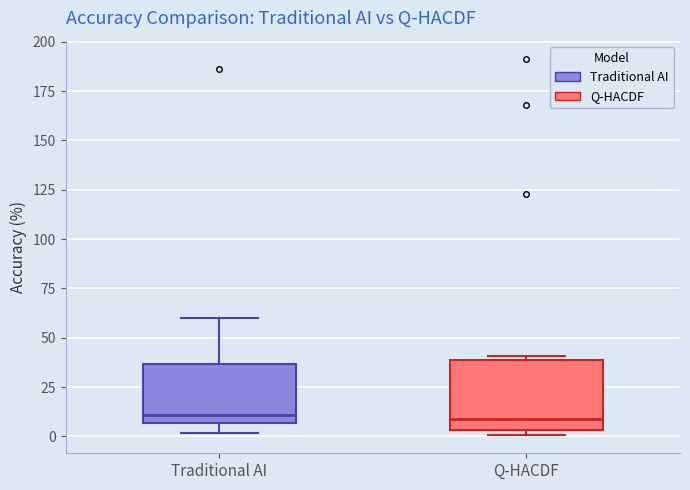

Comparing the boxes themselves (not the whiskers), which one is the tallest?

Q-HACDF